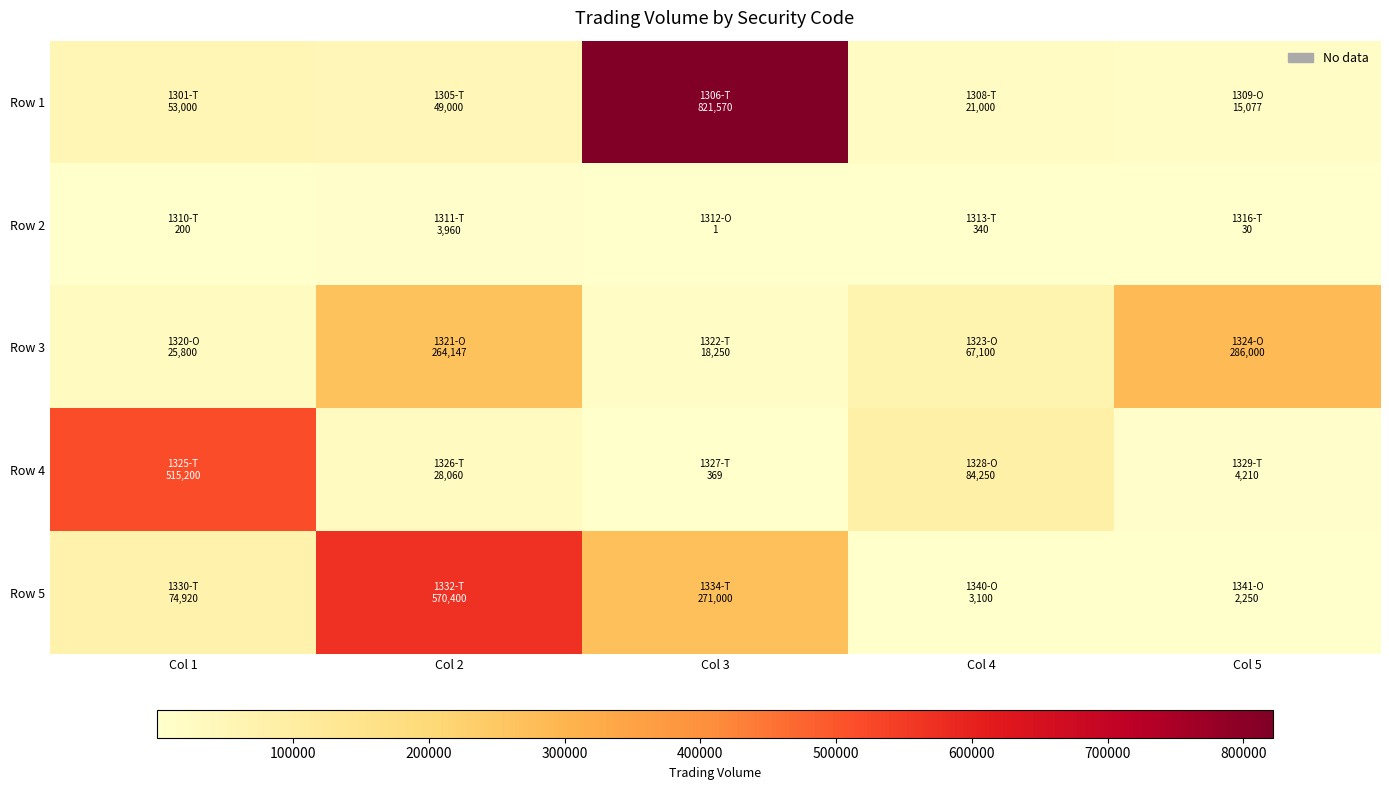

What is the difference between the highest and lowest values at Col 5?

285970